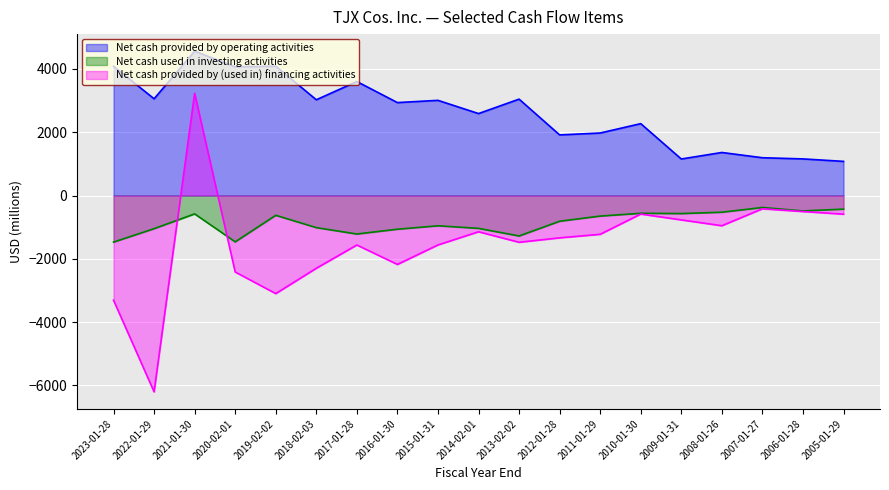

True or false: Net cash provided by operating activities and Net cash used in investing activities cross at least once.

False